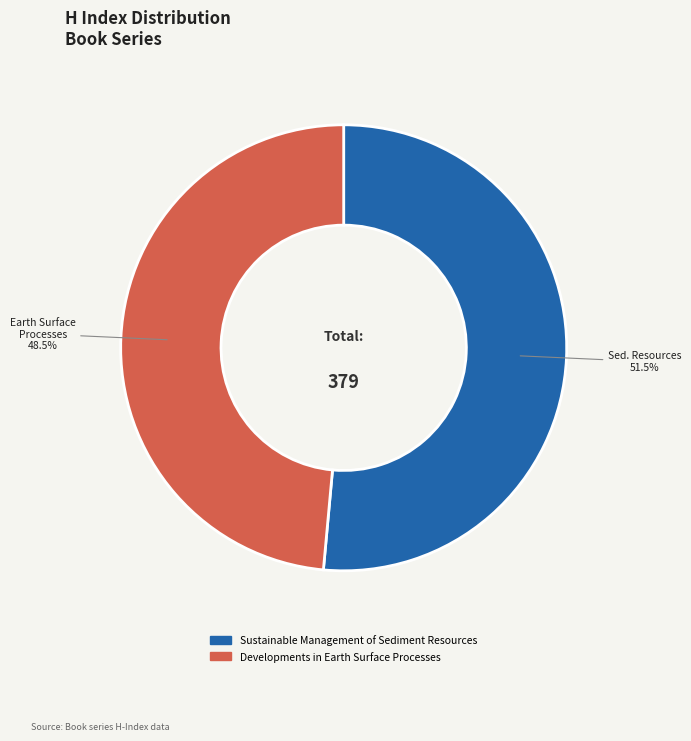

True or false: Developments in Earth Surface Processes accounts for 38% of the total.

False